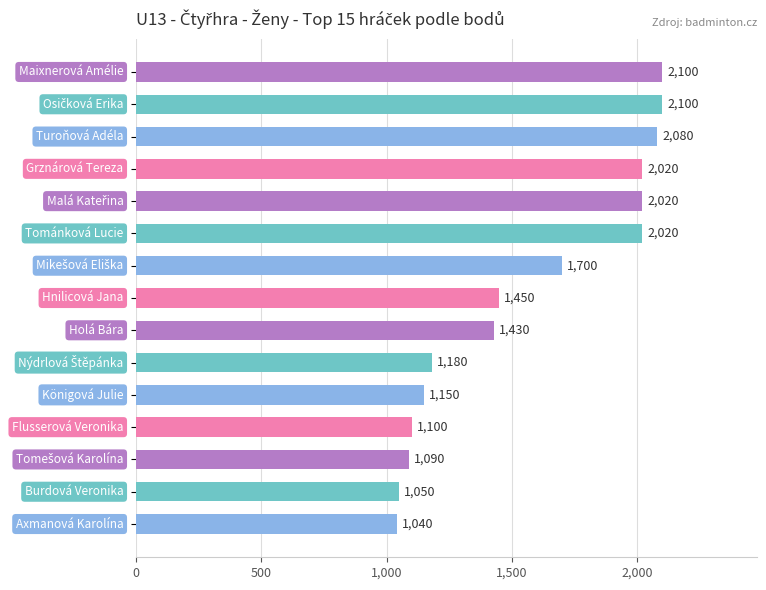

What is the minimum value shown in the chart?

1040